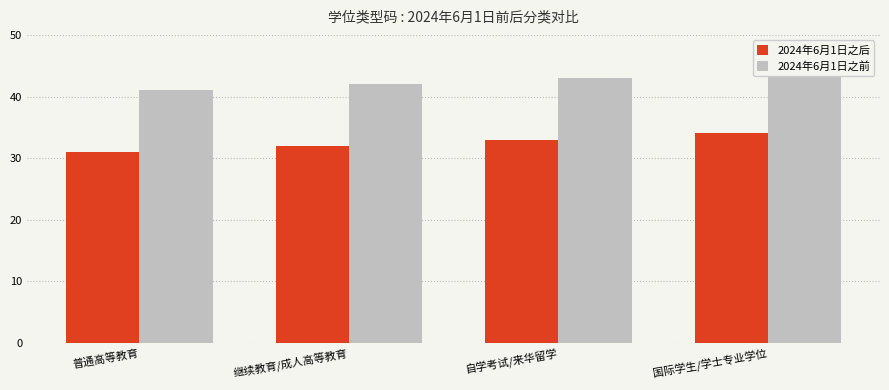

List the series in order of their overall mean, lowest first.

2024年6月1日之后, 2024年6月1日之前